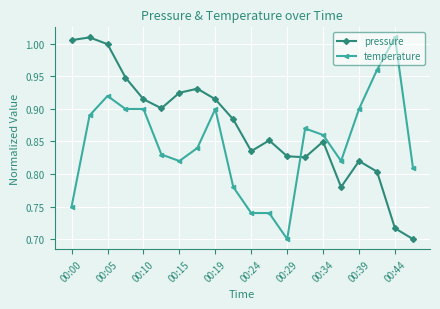

How many intersections are there between temperature and pressure?

1